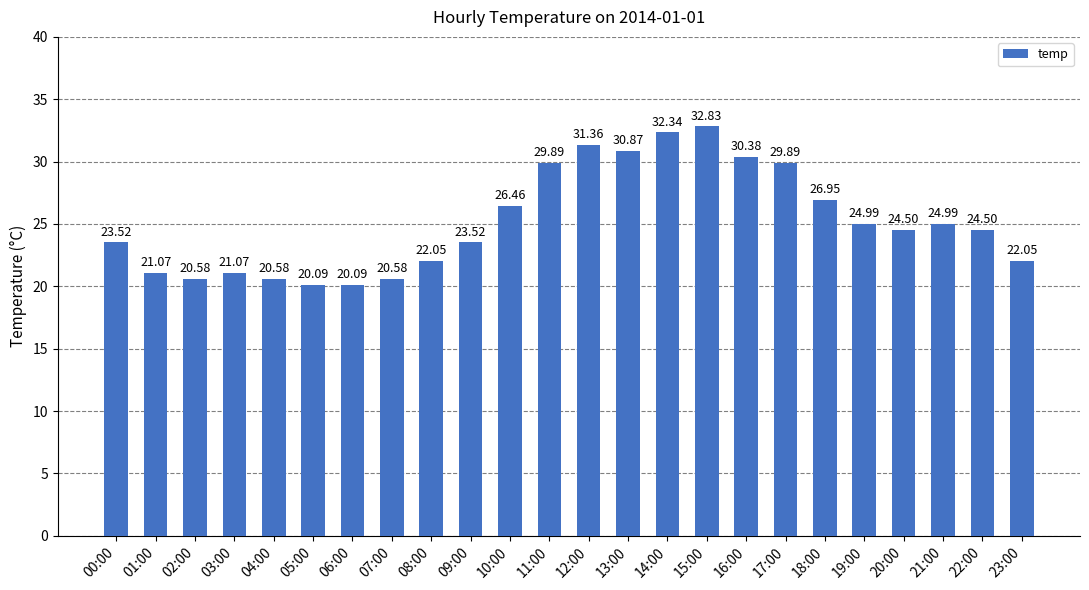

What is the difference between the maximum and minimum values?

12.7